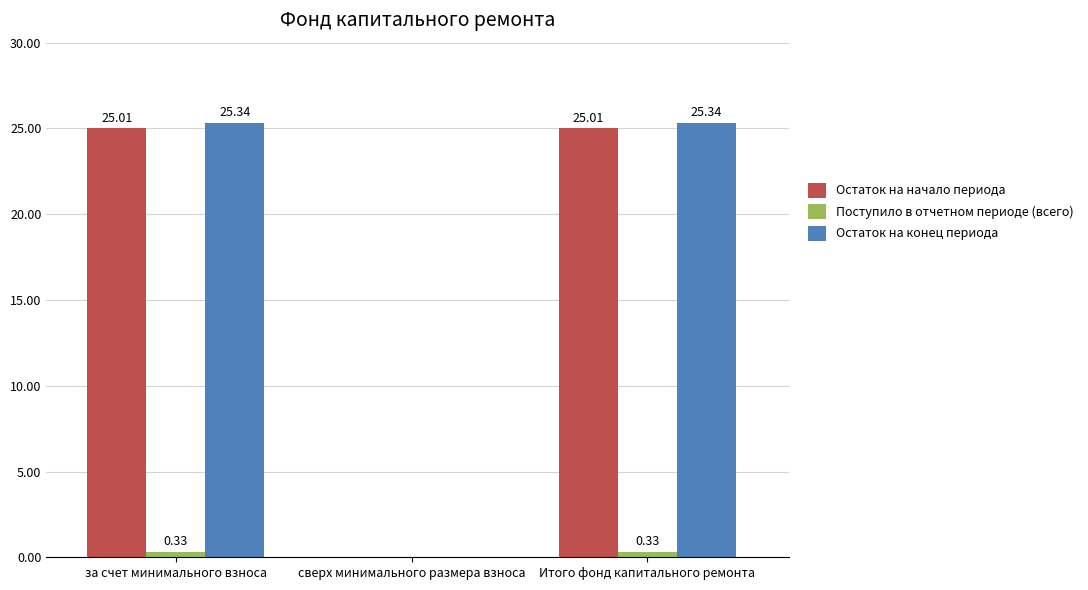

What are all the series names shown in the legend?

Остаток на начало периода, Поступило в отчетном периоде (всего), Остаток на конец периода